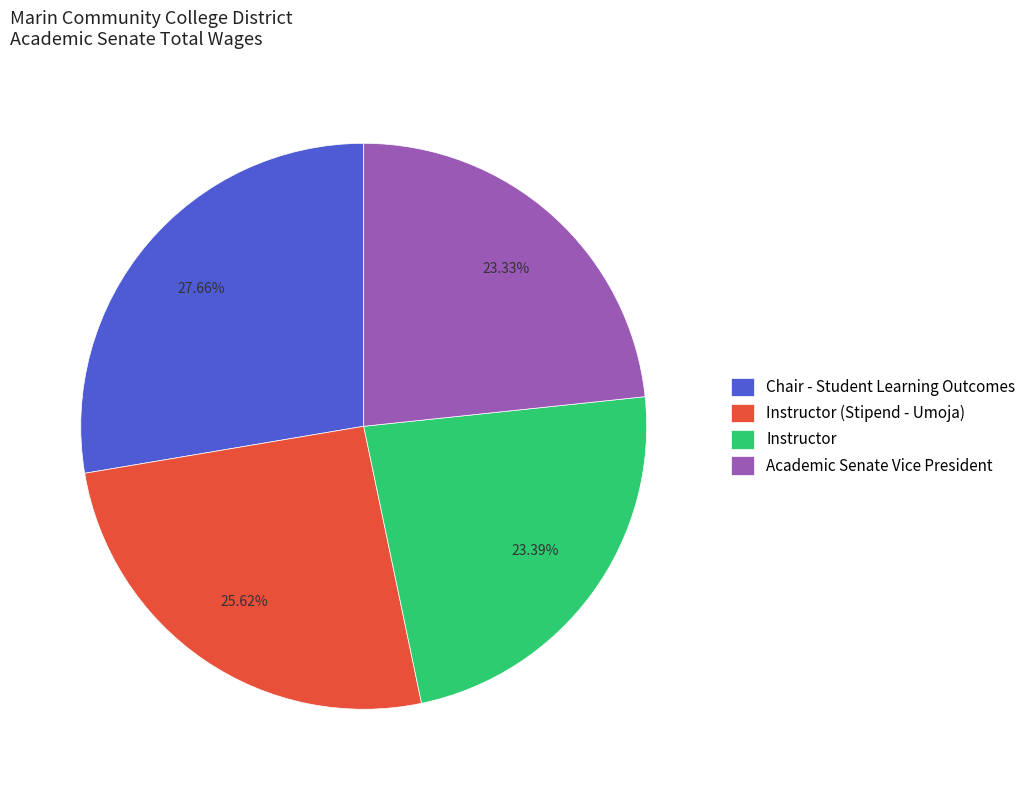

Between Instructor (Stipend - Umoja) and Chair - Student Learning Outcomes, which is larger?

Chair - Student Learning Outcomes